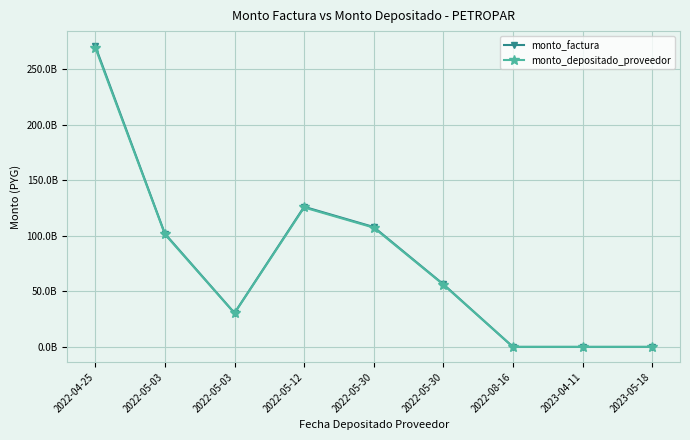

What is the difference between the highest and lowest values at 2022-05-03?

510151412